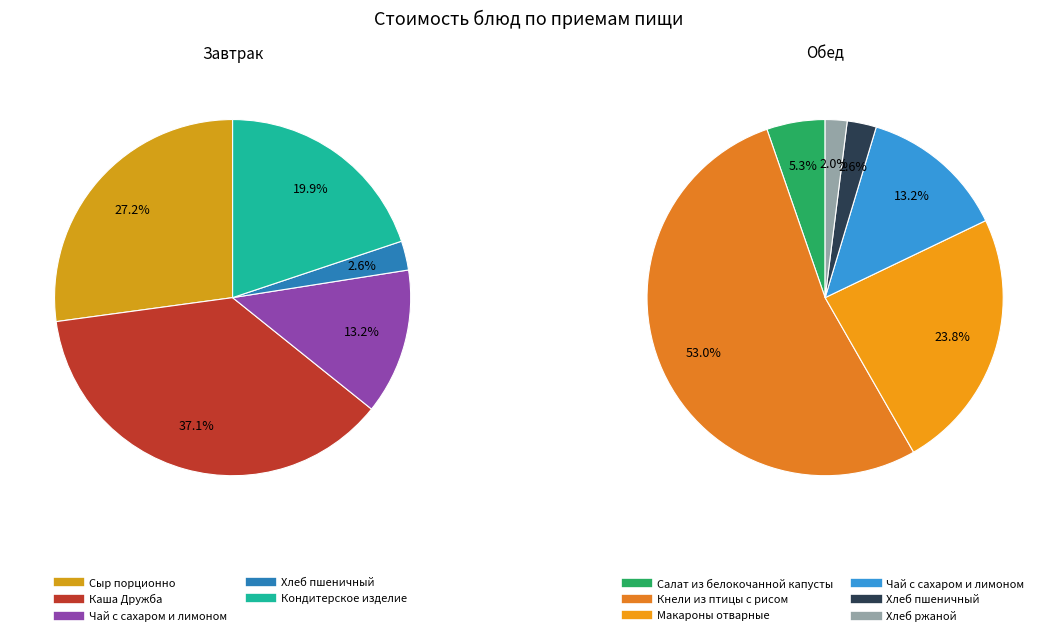

Which slice is the smallest?

Хлеб ржаной